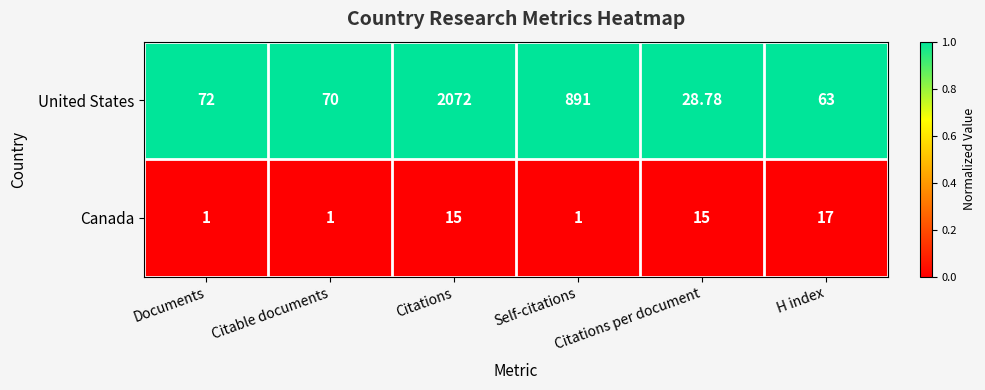

List the series in order of their peak value, lowest first.

Canada, United States